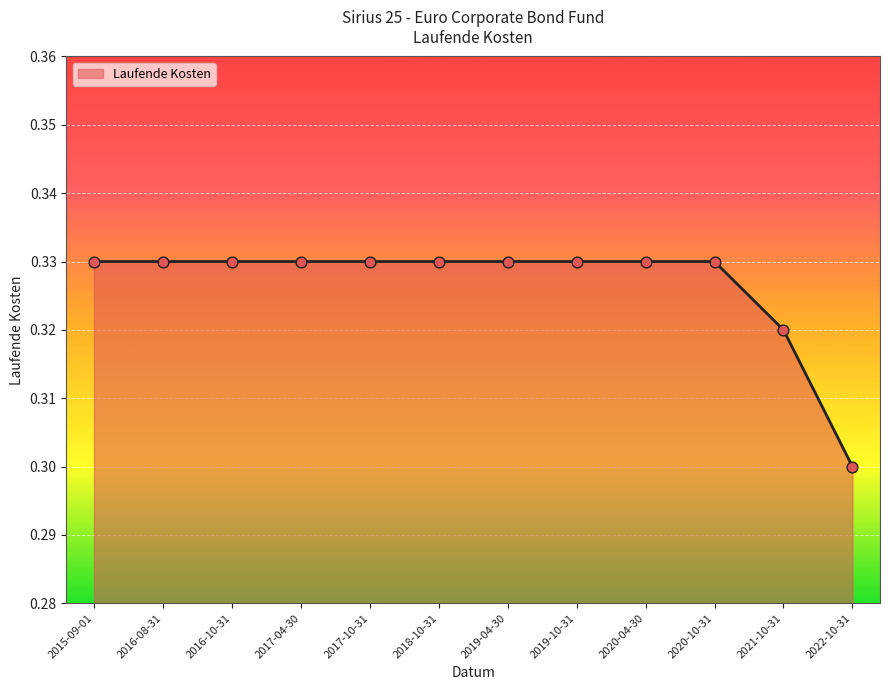

Which has a higher value, 2018-10-31 or 2021-10-31?

2018-10-31